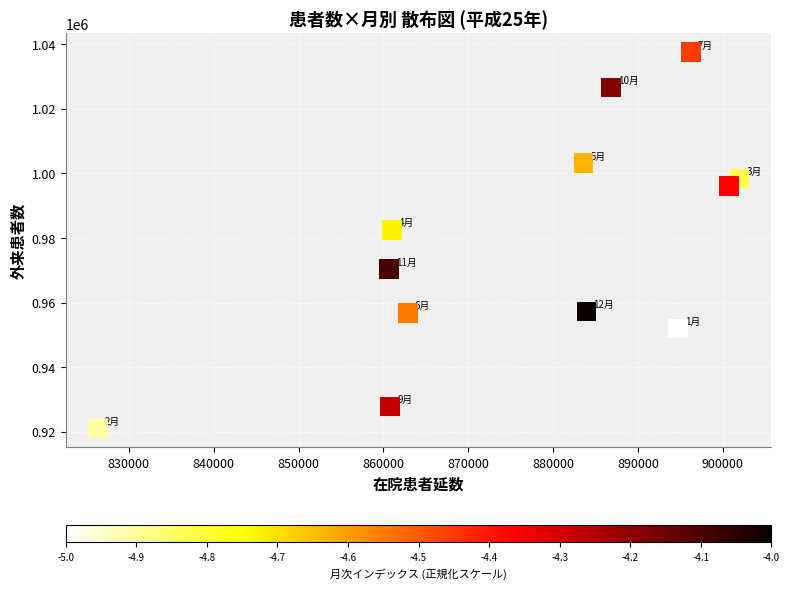

What Y value in the scatter plot is closest to 979239?

982545